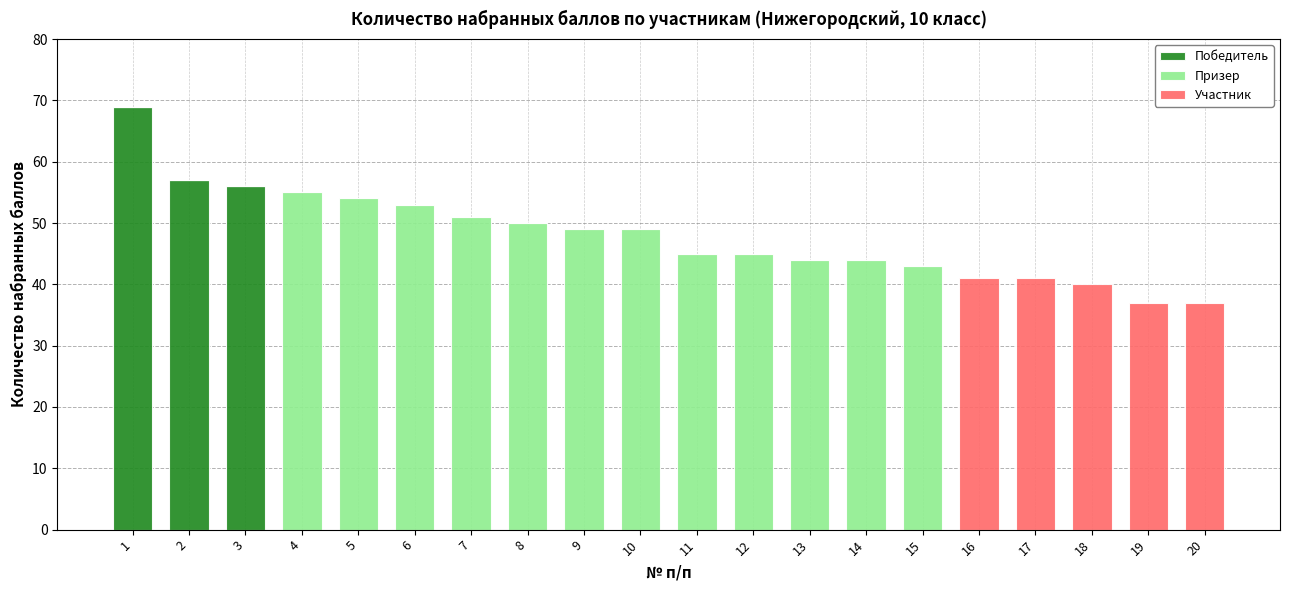

Is it true that Победитель equals 0 at 15?

True